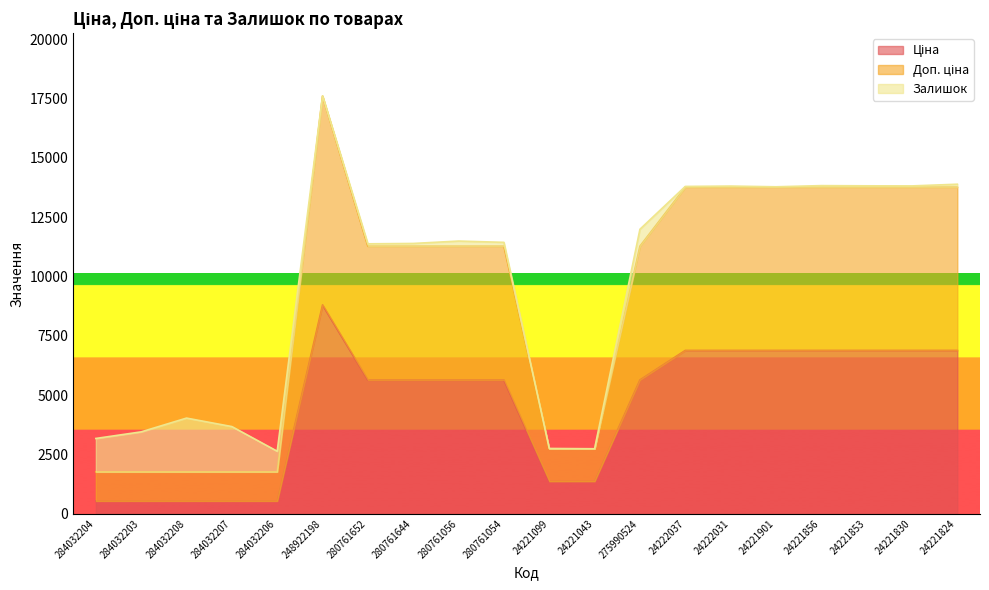

What is the sum of the Доп. ціна values at 280761644 and 24221099?

14004.3